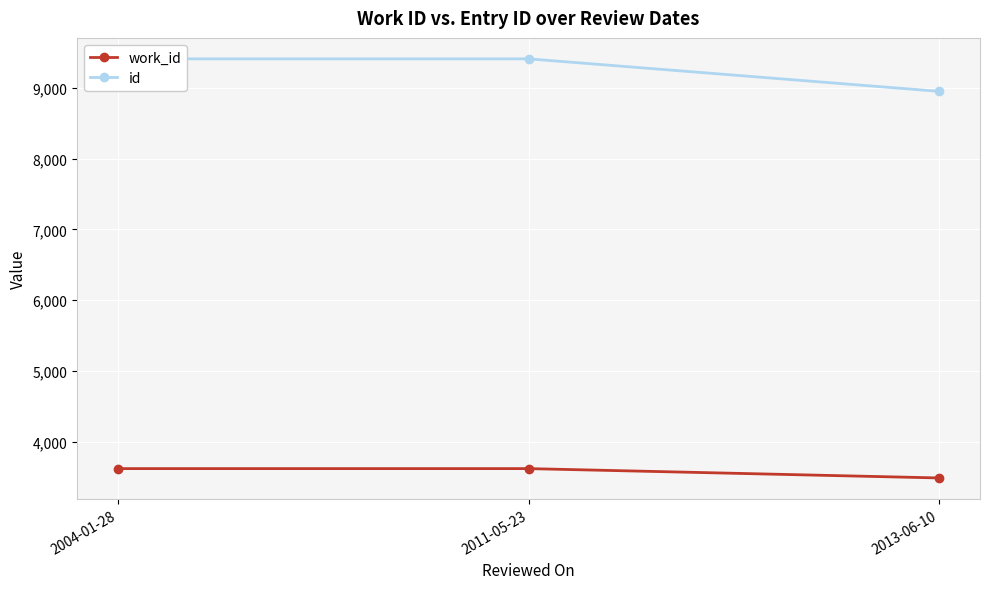

At how many categories does at least one series exceed 7191?

3